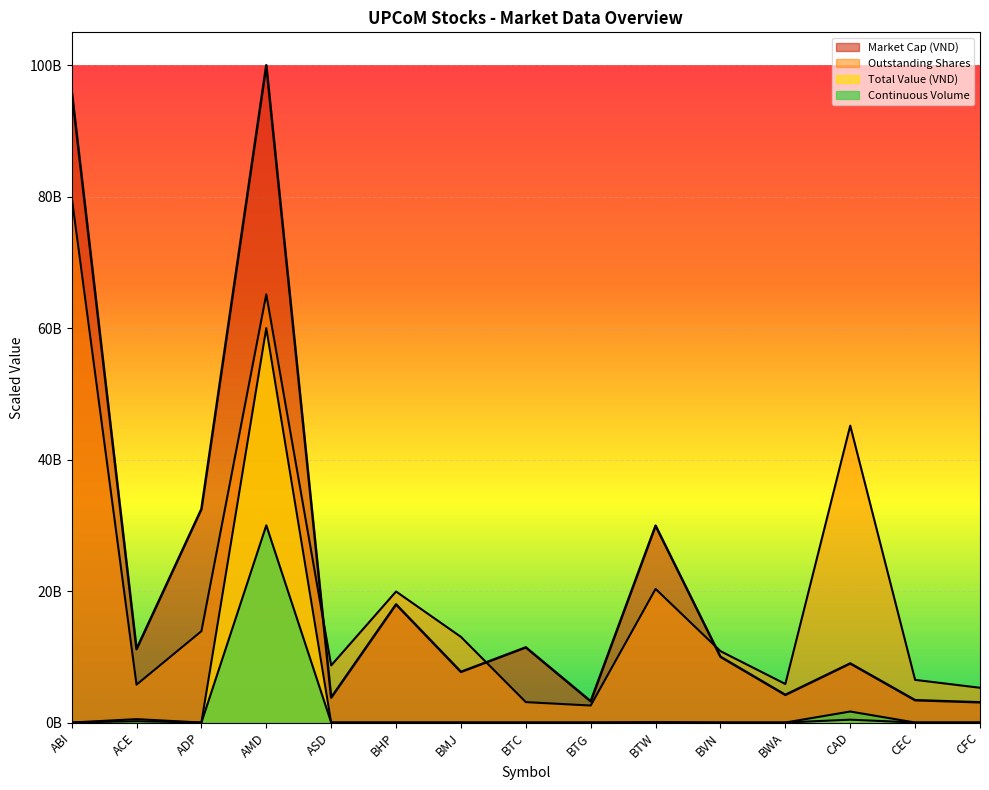

Which category has the highest value in the Outstanding Shares series?

ABI